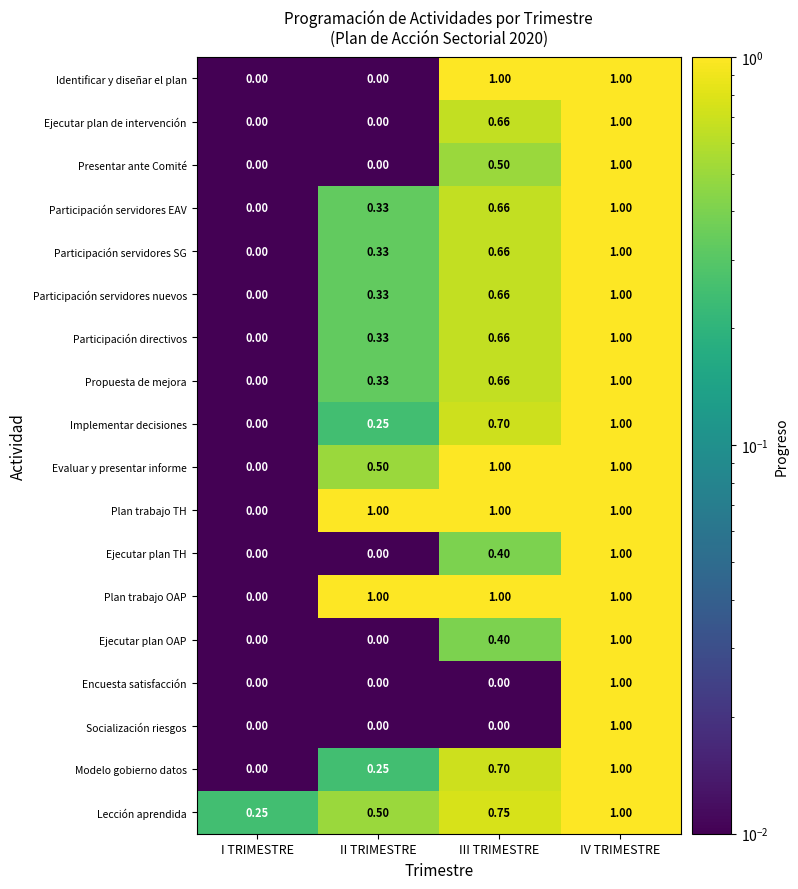

At which label does Socialización riesgos reach its peak?

IV TRIMESTRE